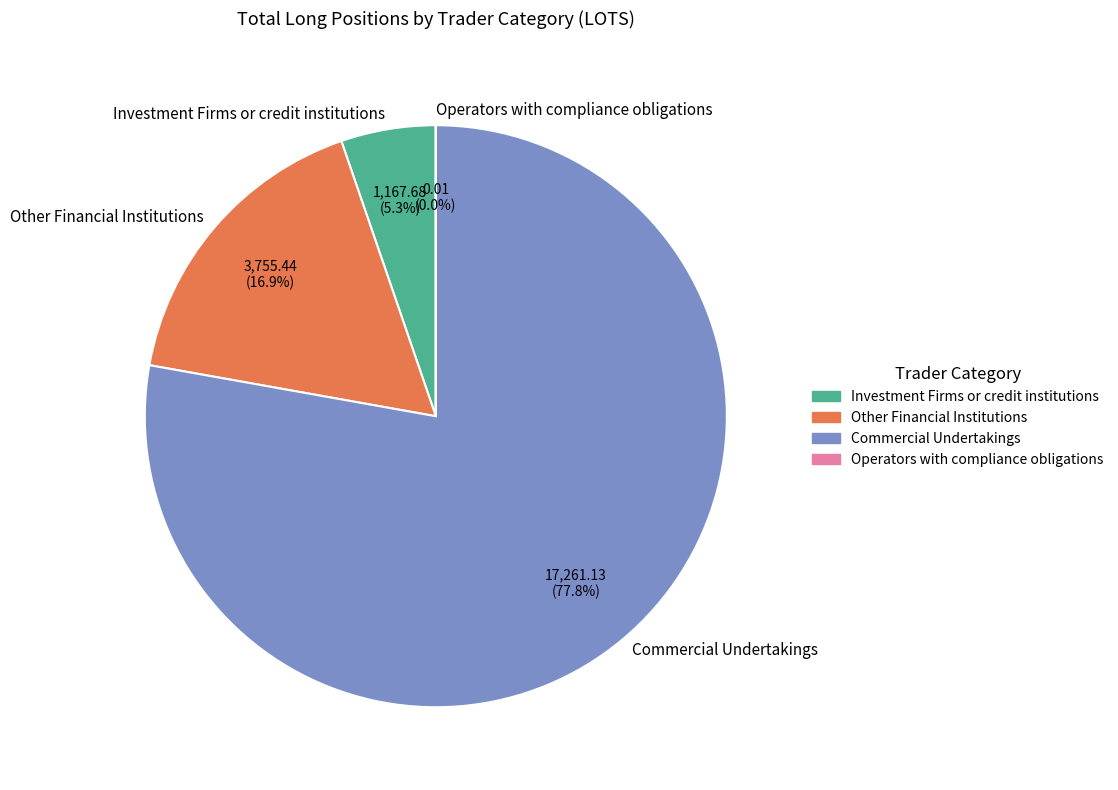

What portion of the pie excludes Other Financial Institutions?

83.1%